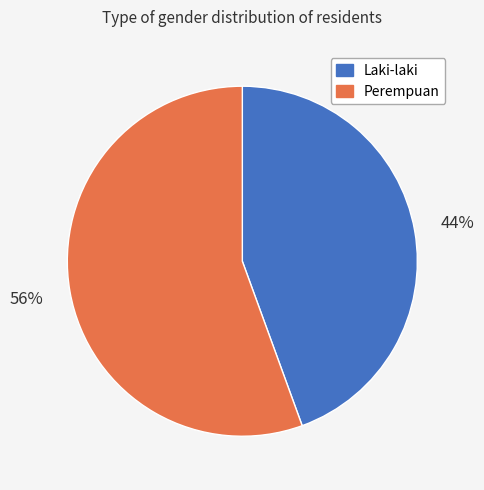

What is the smallest slice in the pie chart?

Laki-laki